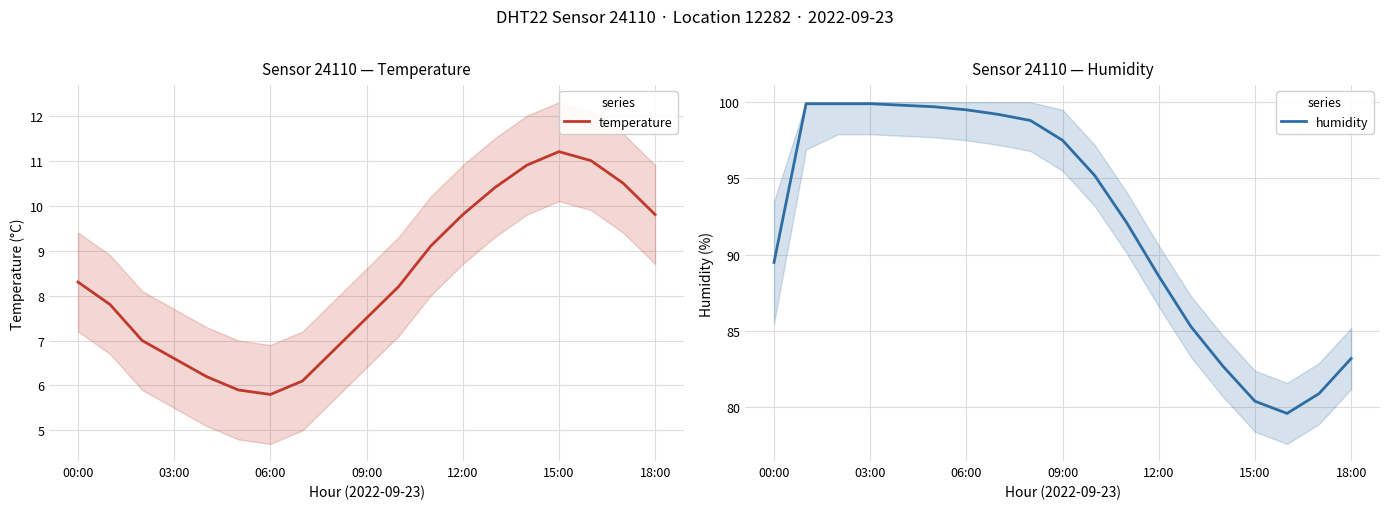

Reading left to right, transcribe all the data shown in this chart.

temperature: 8.3	7.8	7.0	6.6	6.2	5.9	5.8	6.1	6.8	7.5	8.2	9.1	9.8	10.4	10.9	11.2	11.0	10.5	9.8
humidity: 89.5	99.9	99.9	99.9	99.8	99.7	99.5	99.2	98.8	97.5	95.2	92.1	88.6	85.3	82.7	80.4	79.6	80.9	83.2